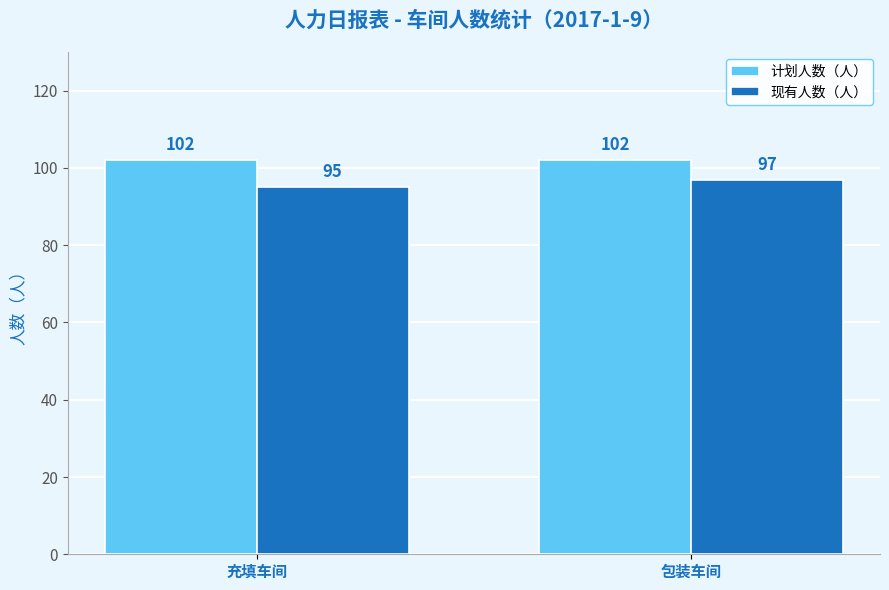

How many bars are there in each group?

2